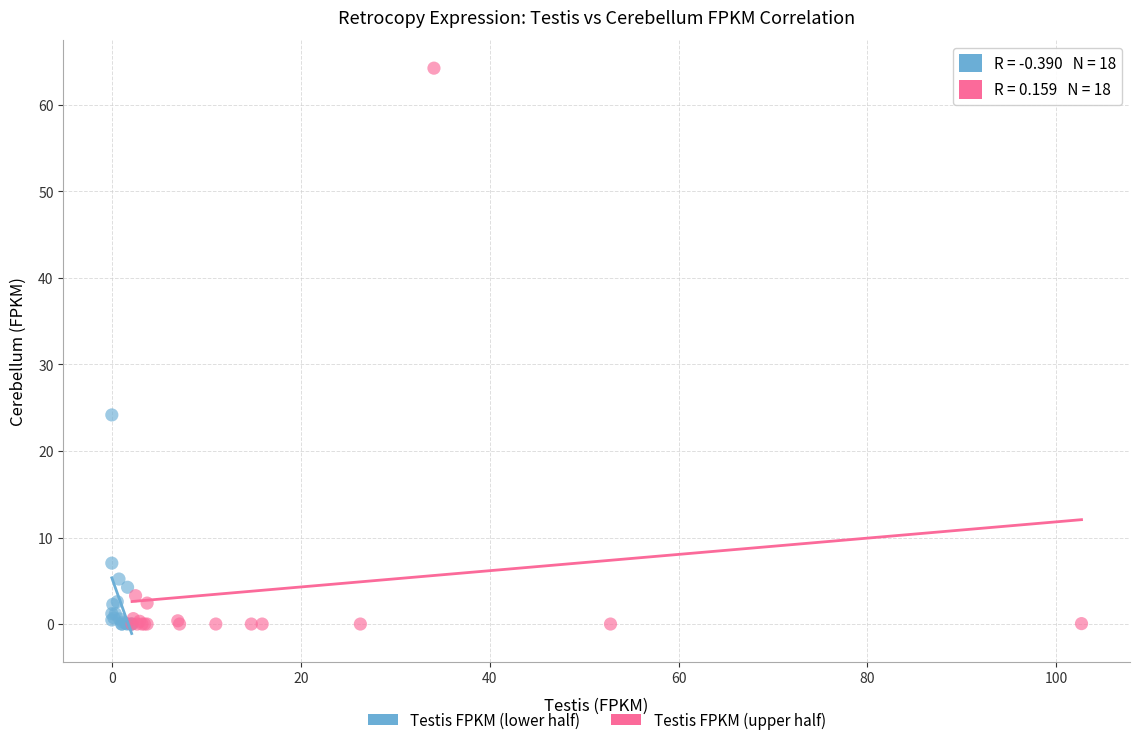

Which series contains the highest Y value?

Testis FPKM (upper half)